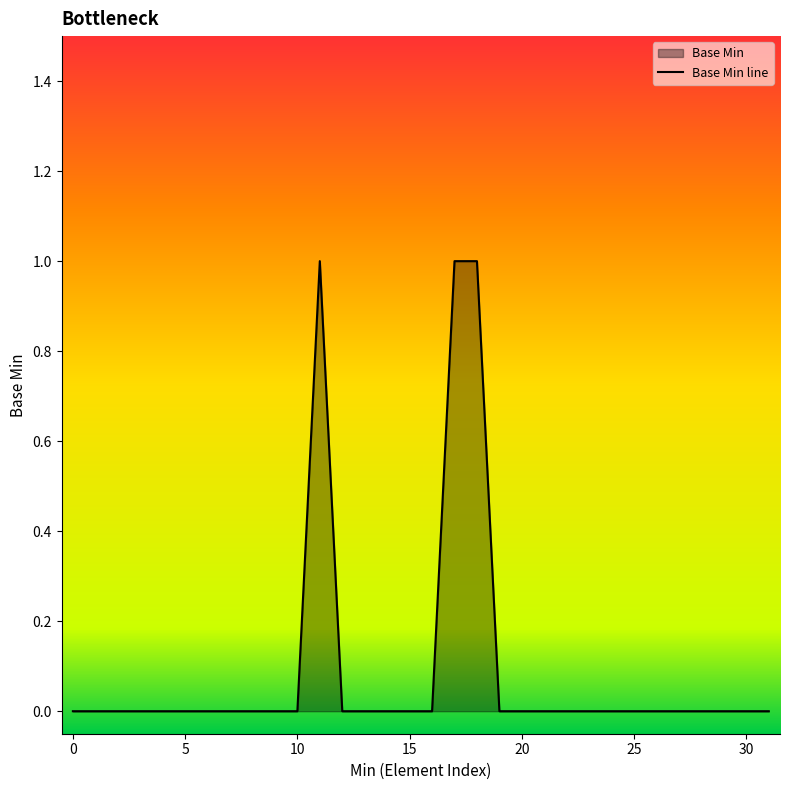

Does the chart have visible grid lines?

No